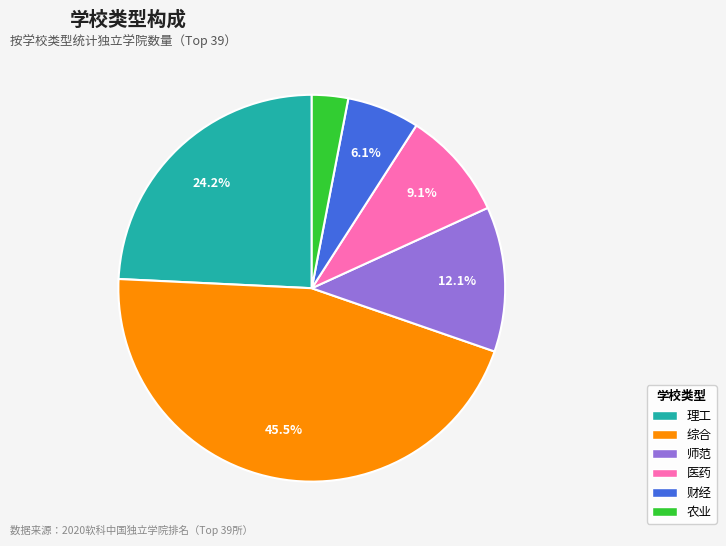

Rank the categories by value from highest to lowest.

综合, 理工, 师范, 医药, 财经, 农业